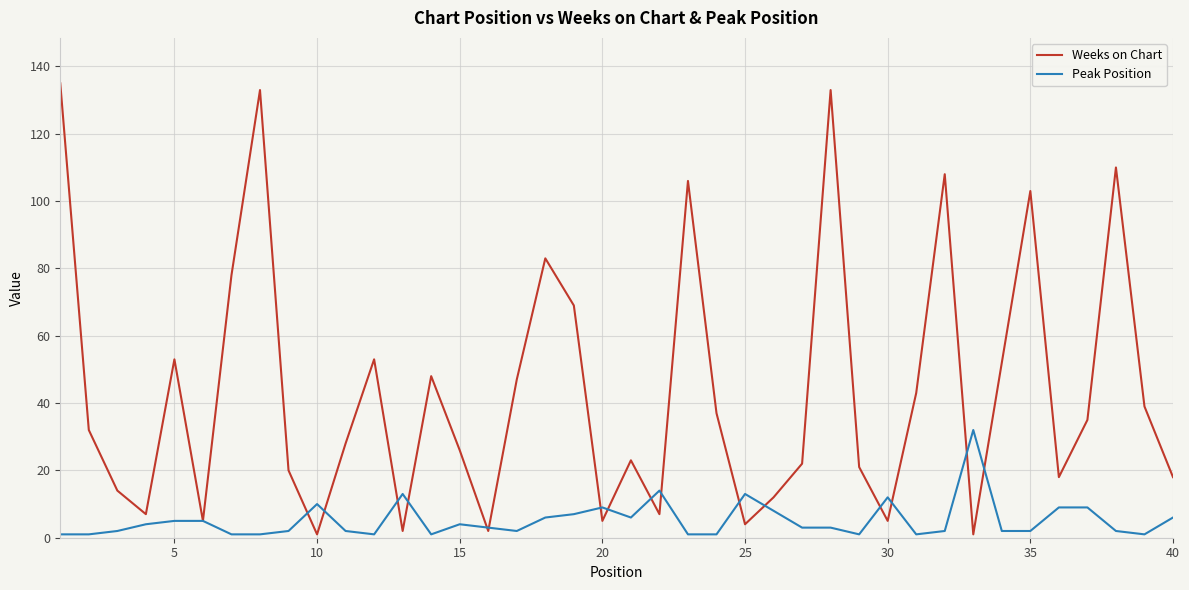

Which series has the widest spread of values?

Weeks on Chart